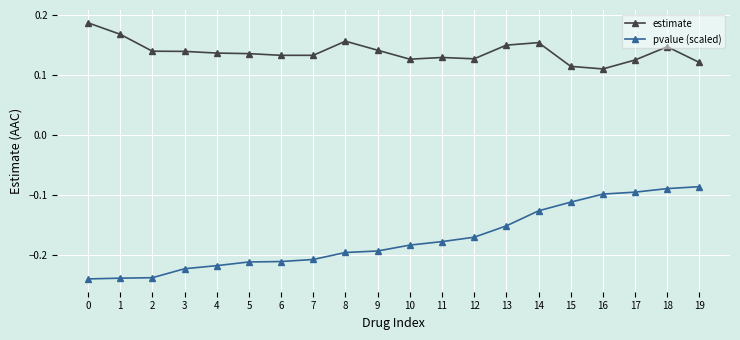

True or false: pvalue (scaled) and estimate cross at least once.

False